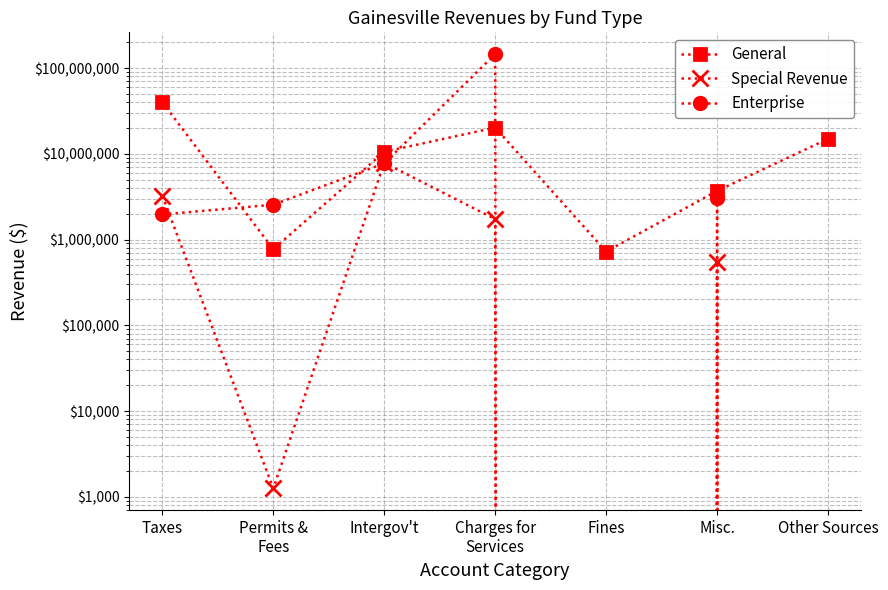

What is the difference between the highest and lowest values at Other Sources?

14941365